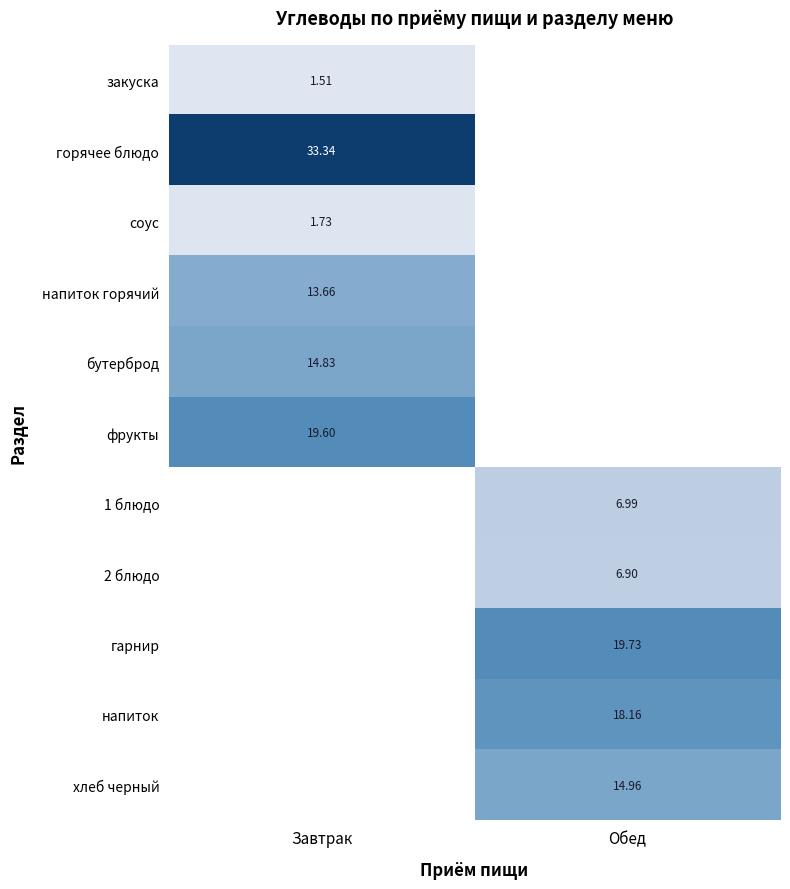

Rank the series by their maximum value, from highest to lowest.

горячее блюдо, гарнир, фрукты, напиток, хлеб черный, бутерброд, напиток горячий, 1 блюдо, 2 блюдо, соус, закуска